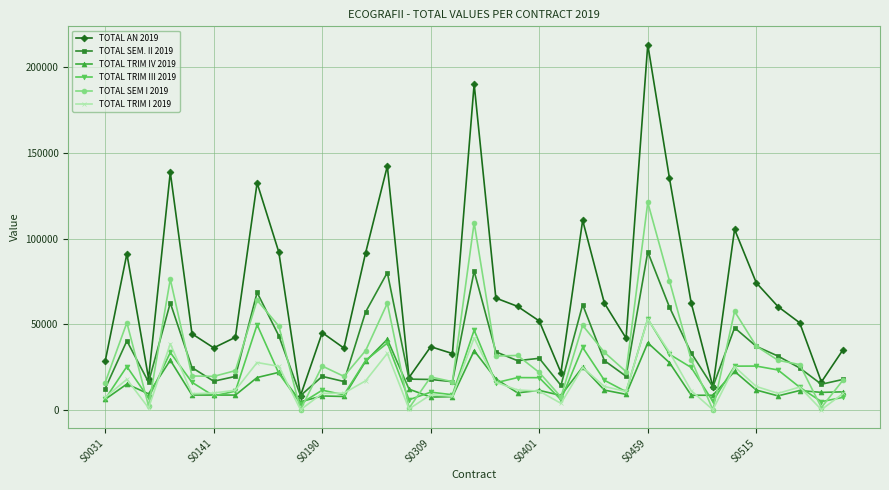

What is the maximum value for TOTAL TRIM IV 2019?

41174.3